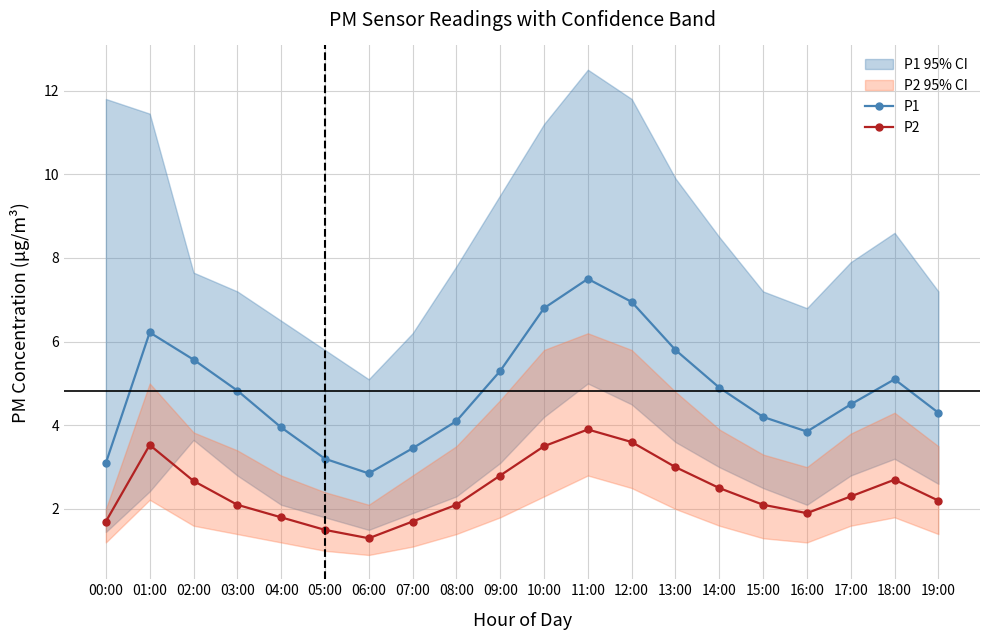

At which label does P1 first exceed 4?

01:00